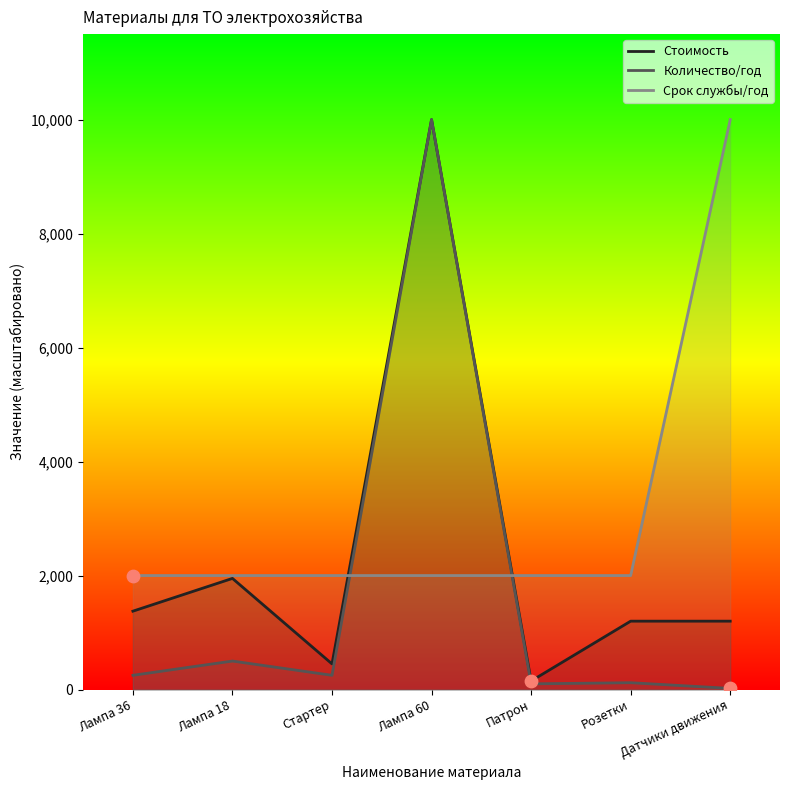

At how many categories does at least one series exceed 1214?

7